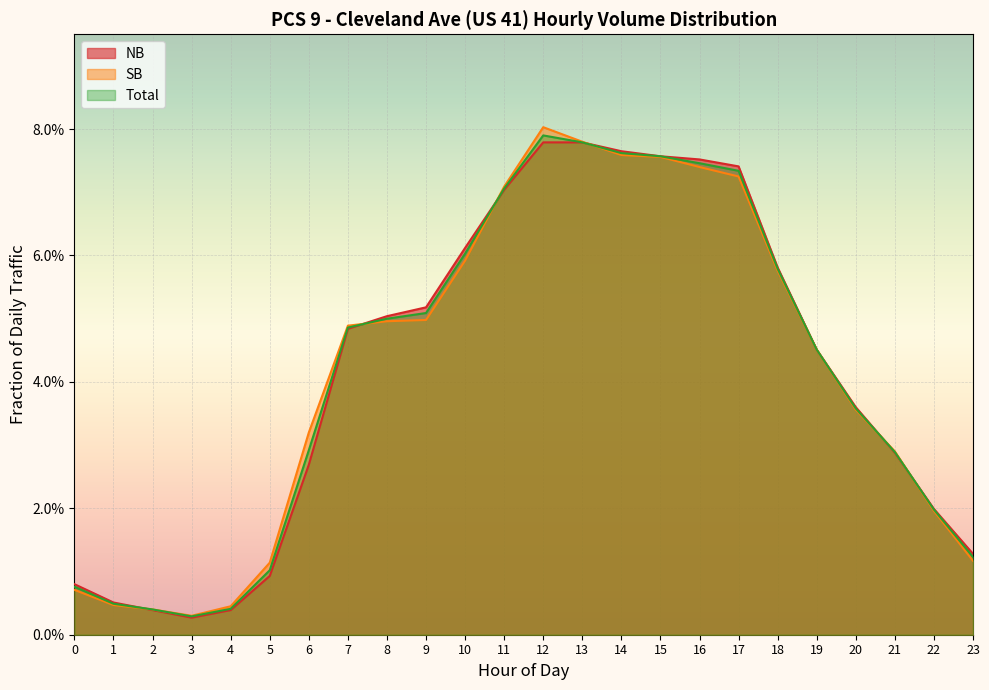

What is the highest value of the NB series?

0.1